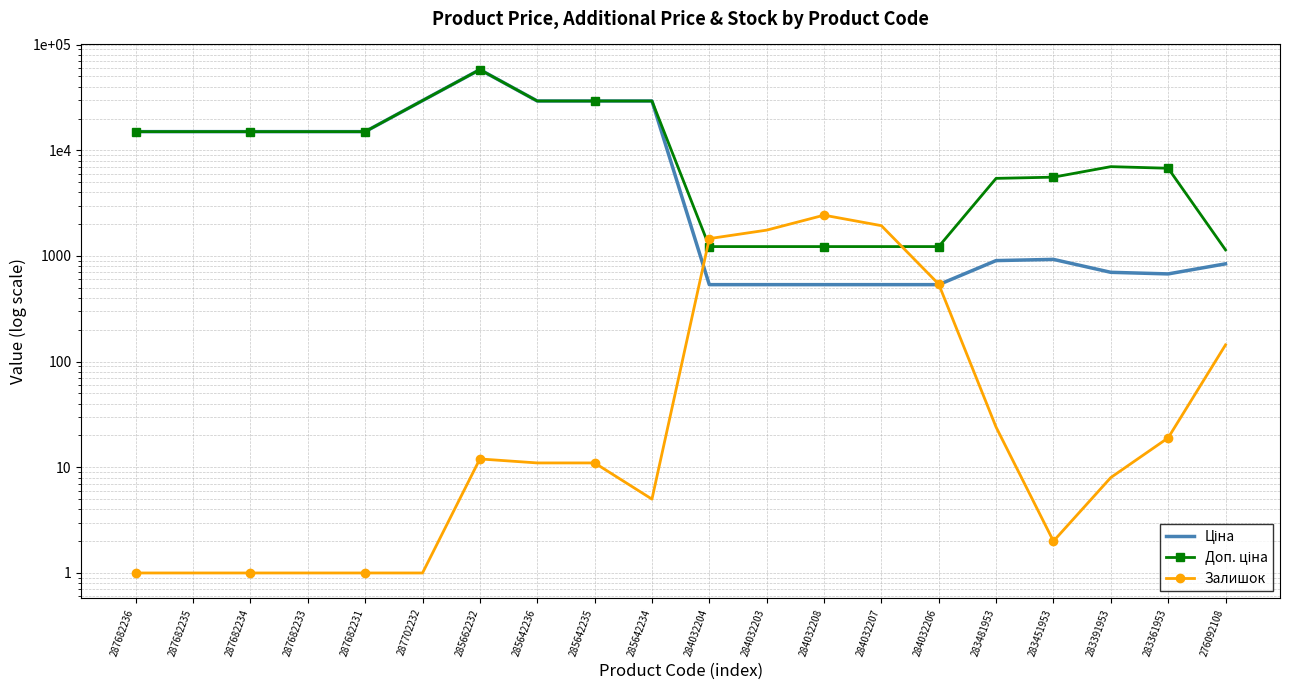

True or false: Доп. ціна has more than 0 points higher than both neighbors.

True